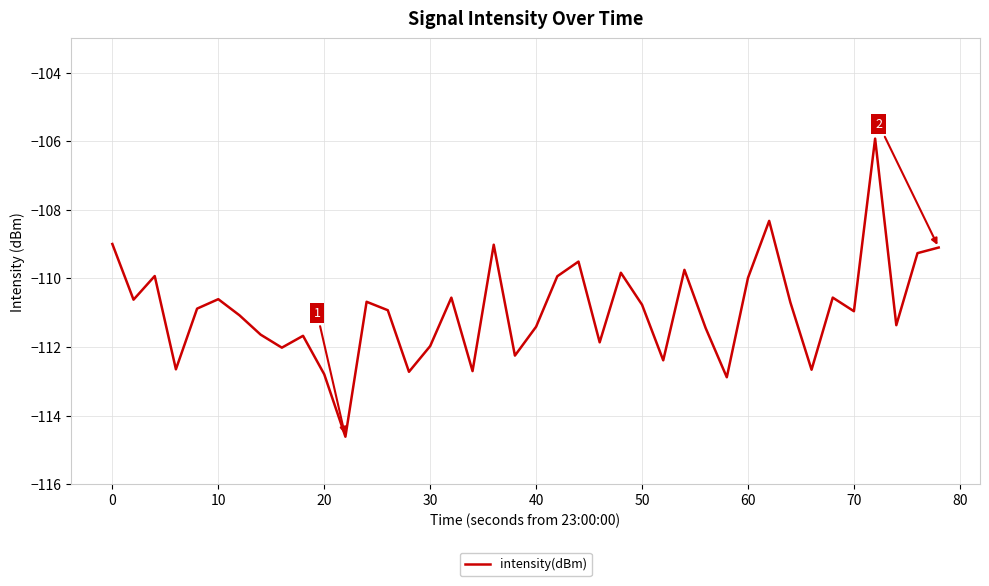

What is the greatest value displayed?

-105.9